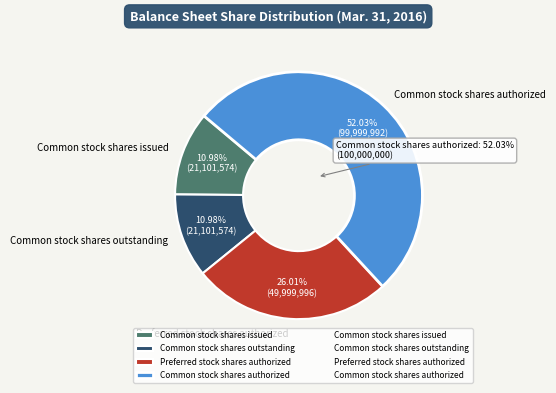

What is the ratio of the value at Common stock shares outstanding to the value at Common stock shares issued?

1.0